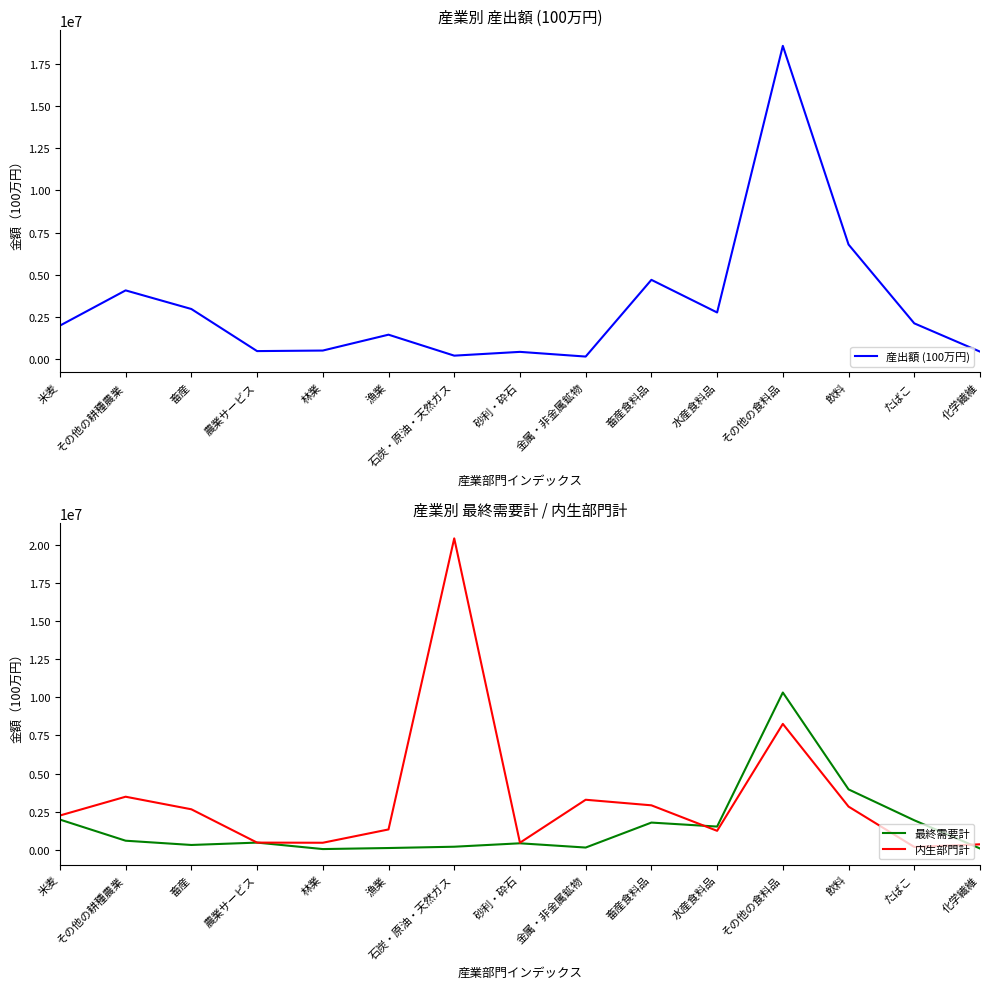

How many data points in 最終需要計 are above 466053?

7